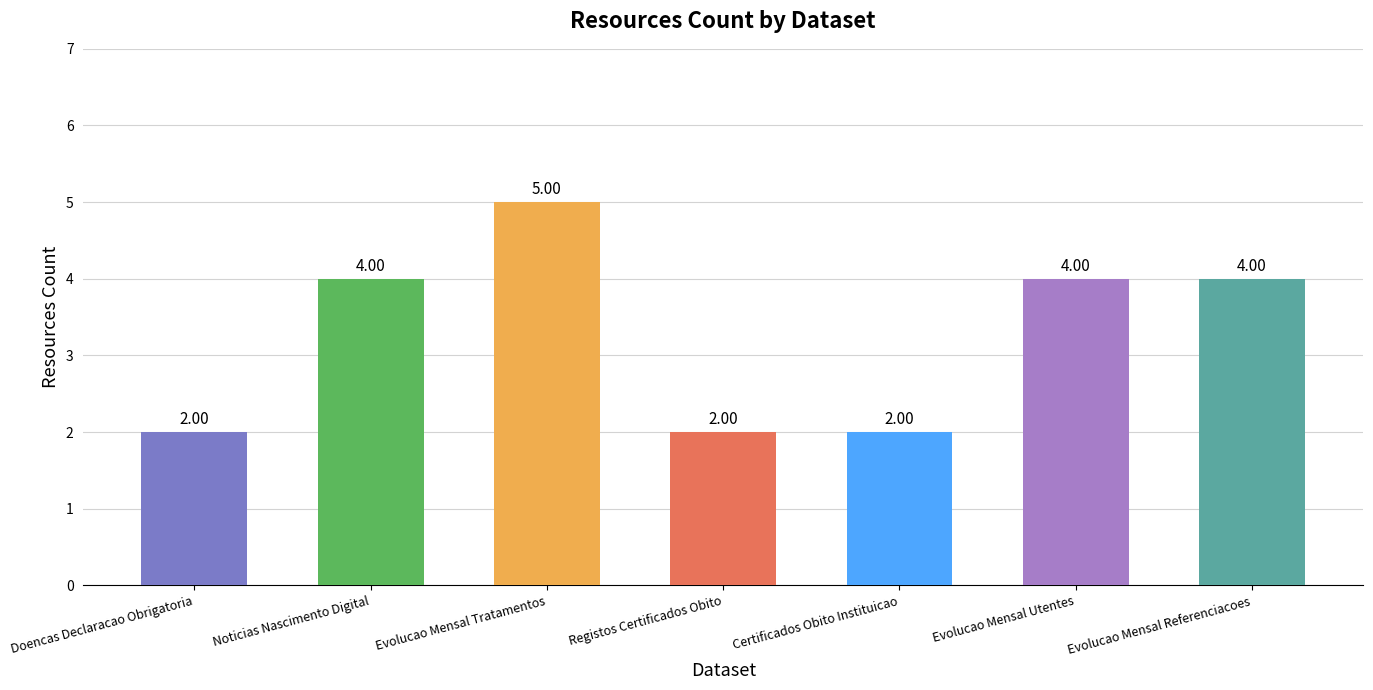

Approximately how many times larger is the value at Registos Certificados Obito compared to Evolucao Mensal Tratamentos?

0.4